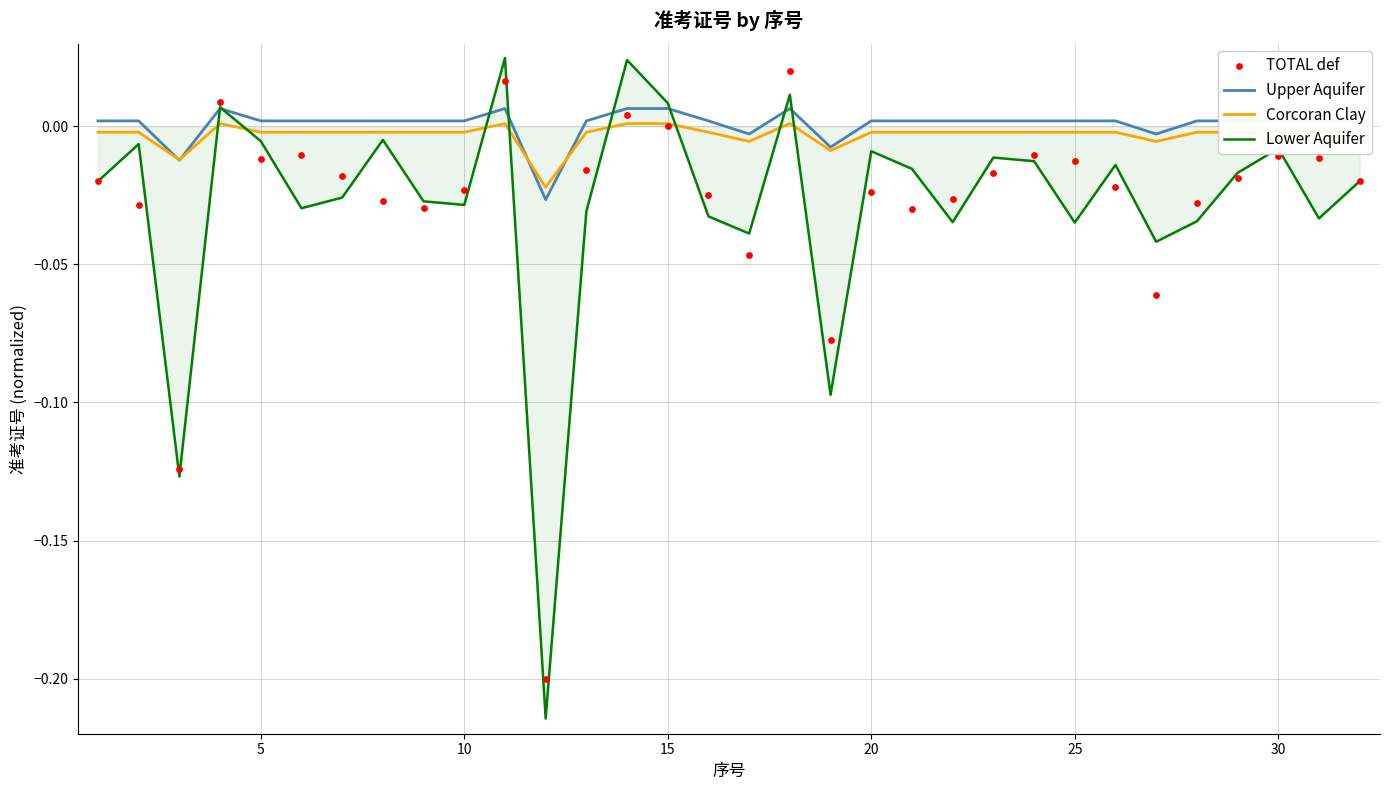

Is the value of TOTAL def at 5 greater than the value of Corcoran Clay at 8?

No